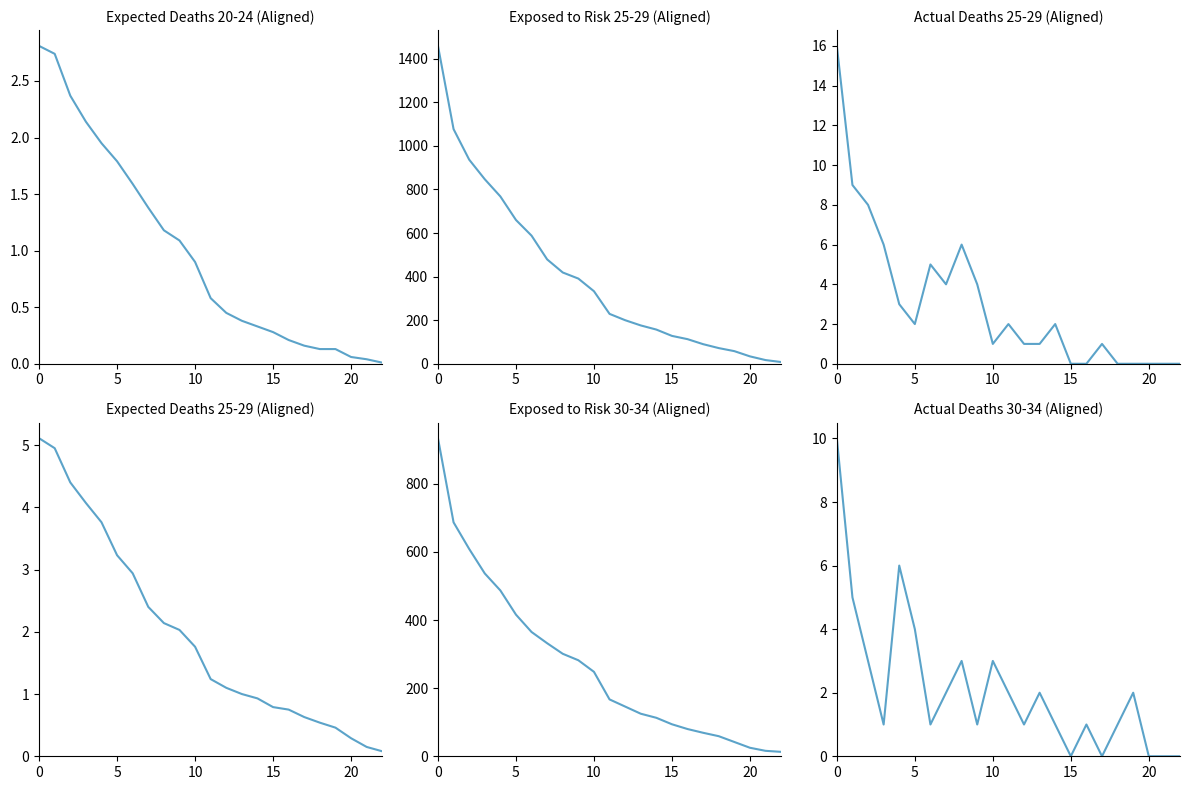

Which series has the largest range (max minus min)?

Exposed to Risk 25-29